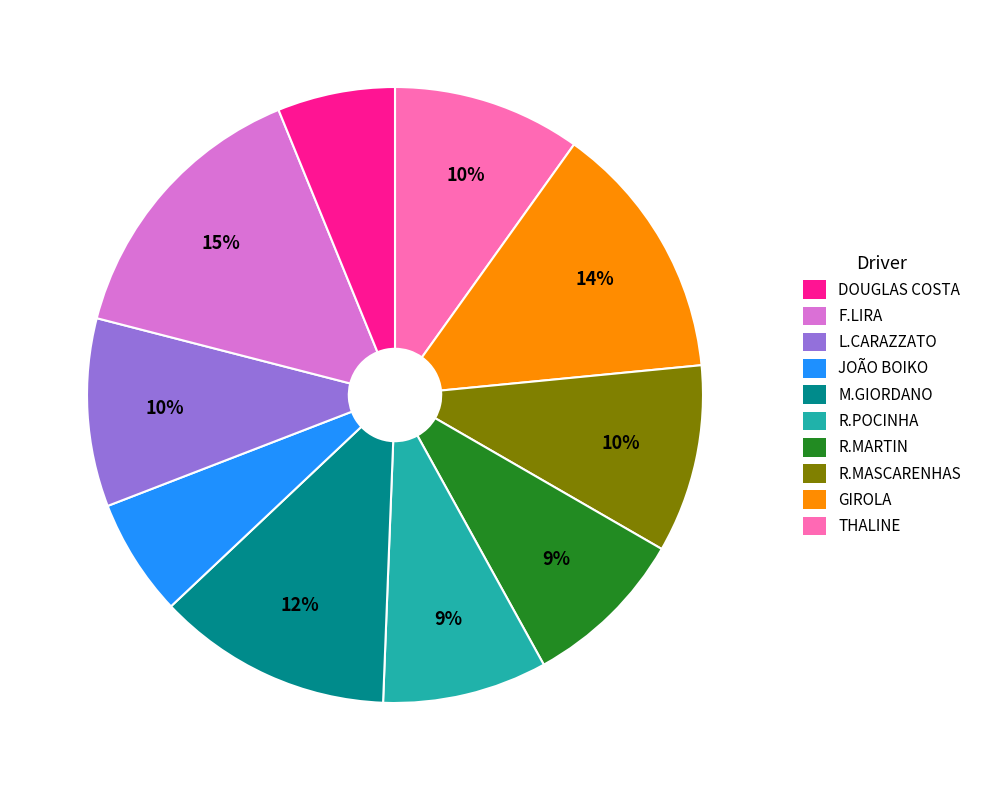

Does any single category account for the majority?

No